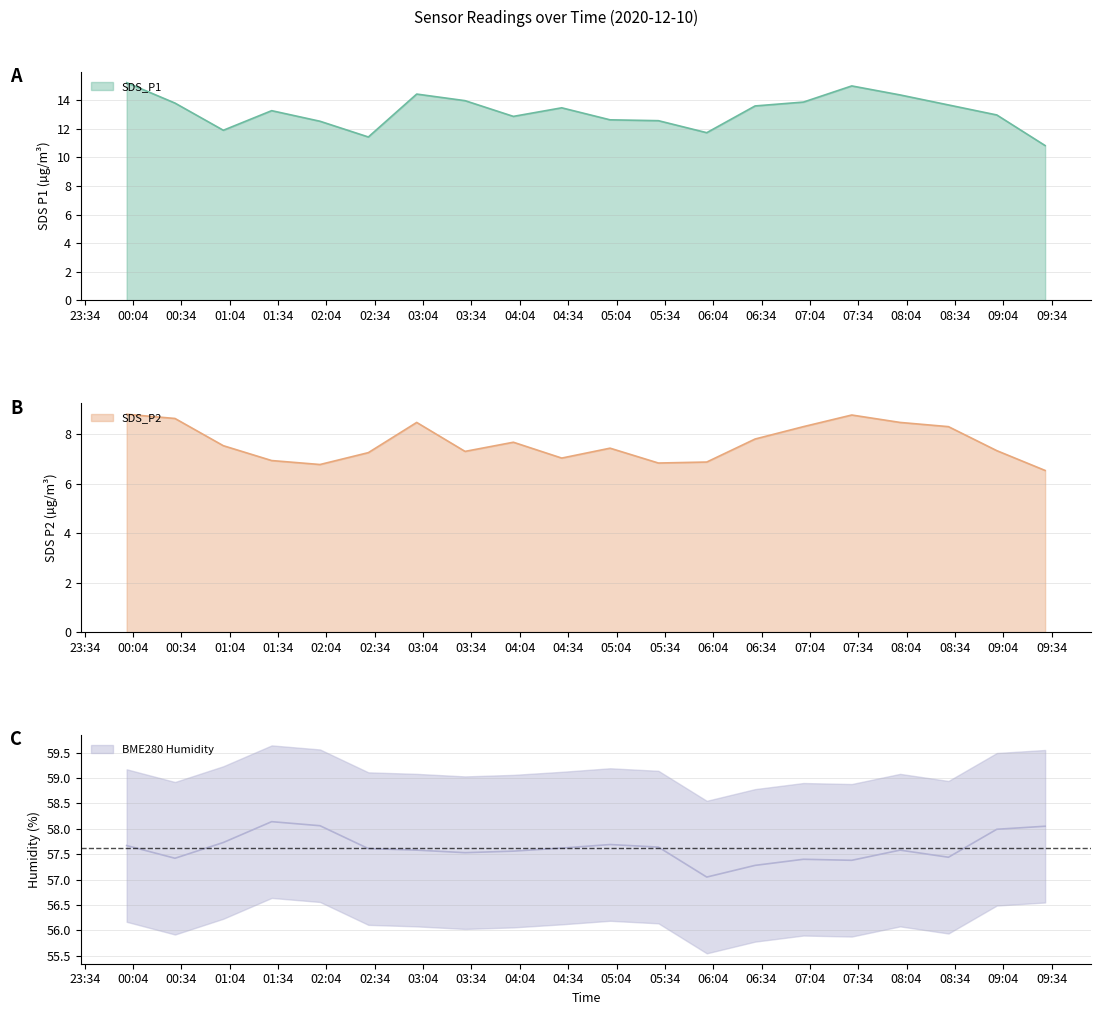

Does the chart have visible grid lines?

Yes